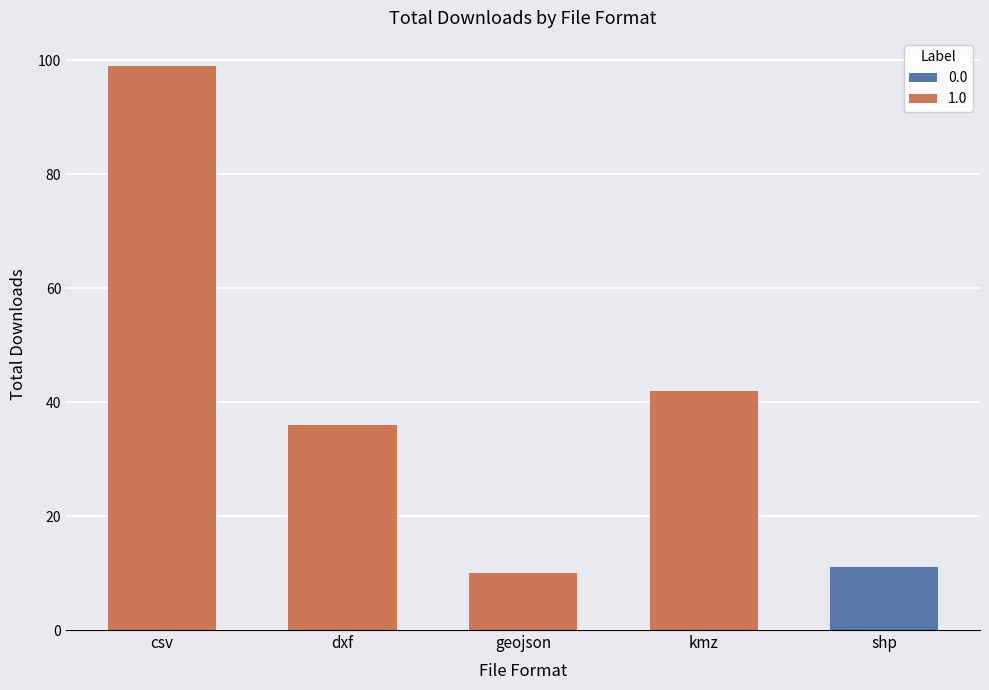

What position from the left is shp?

5